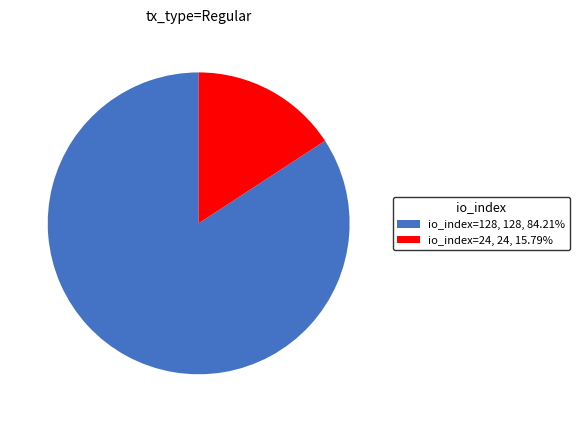

Count the number of slices in the pie.

2